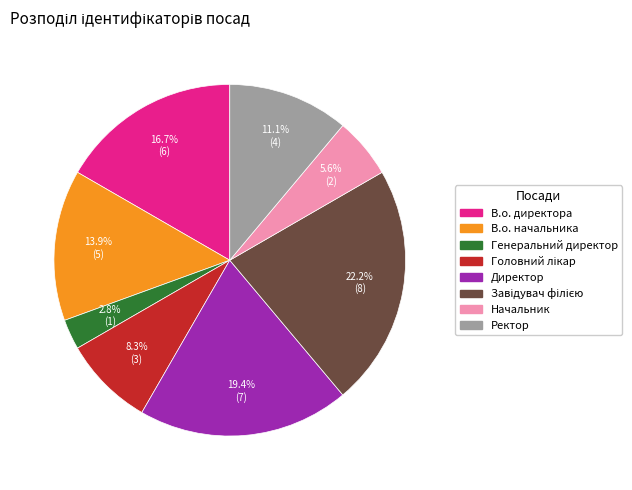

To the nearest percent, what percentage of the pie is Генеральний директор?

3%